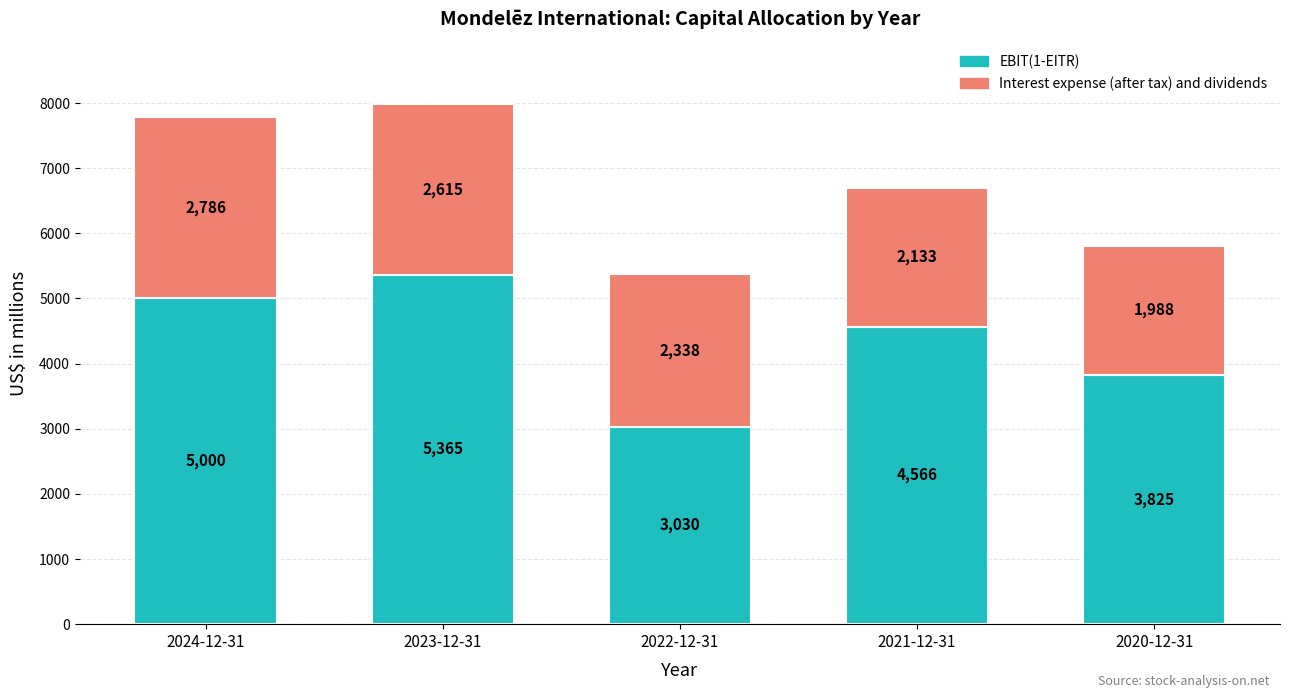

The value of EBIT(1-EITR) at 2022-12-31 is 3030. True or false?

True